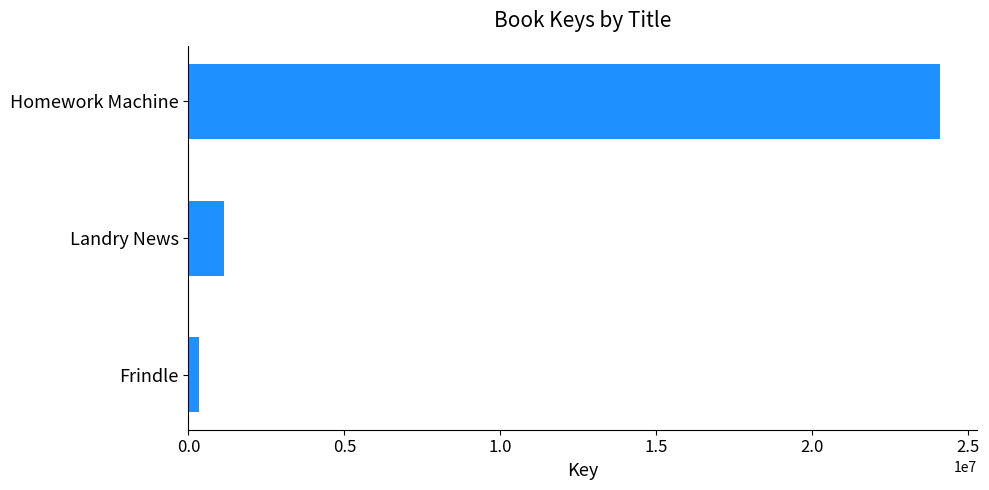

Reading bottom to top, what are all the values shown in this chart?

Frindle=336458	Landry News=1143808	Homework Machine=24080699